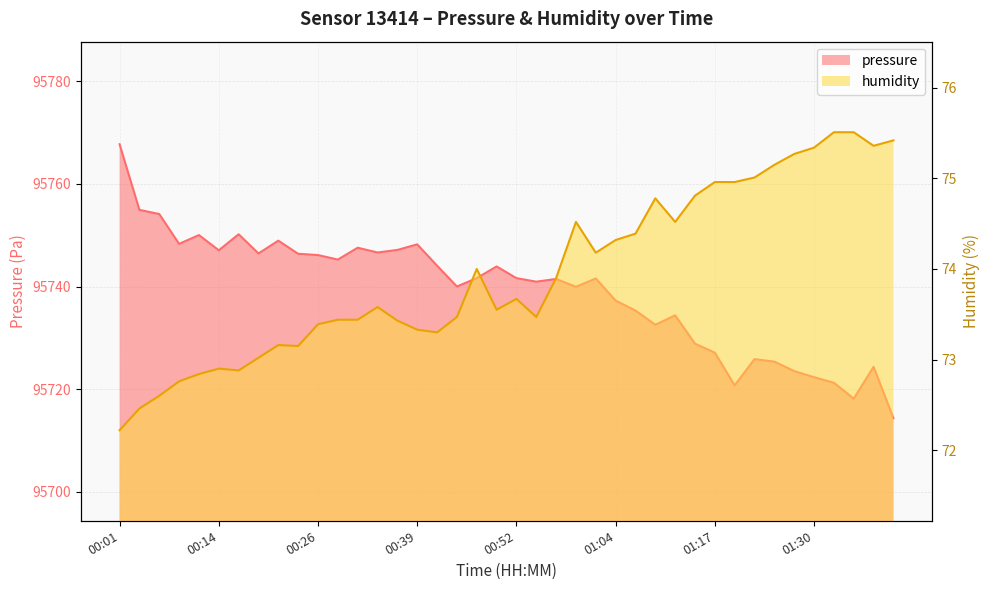

At 01:30, list the series in order from largest to smallest.

pressure, humidity